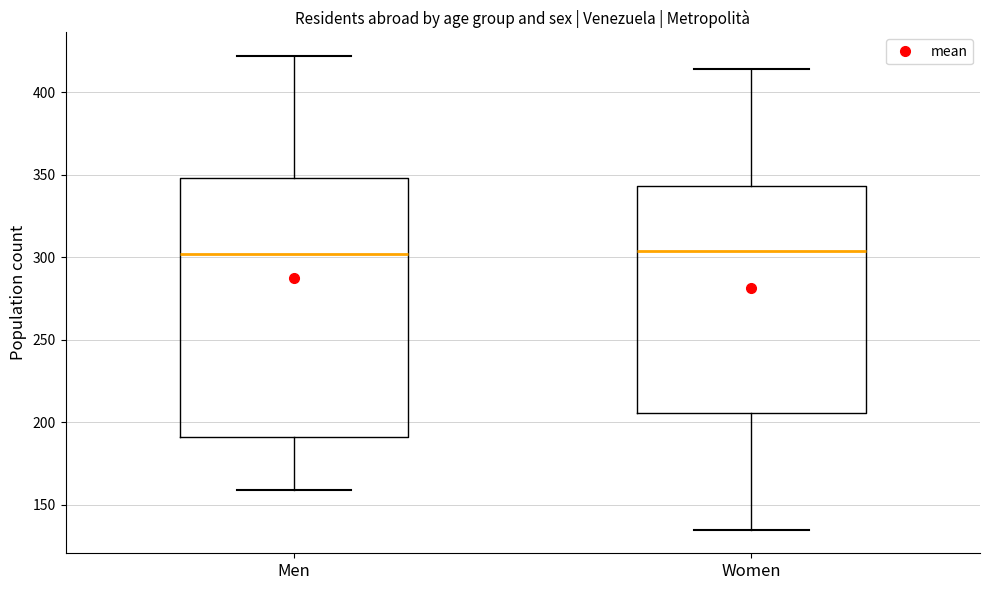

Where does the upper whisker of the box for Women end on the y-axis? The values are not printed on the chart, so give them approximately, as read against the axis.

415